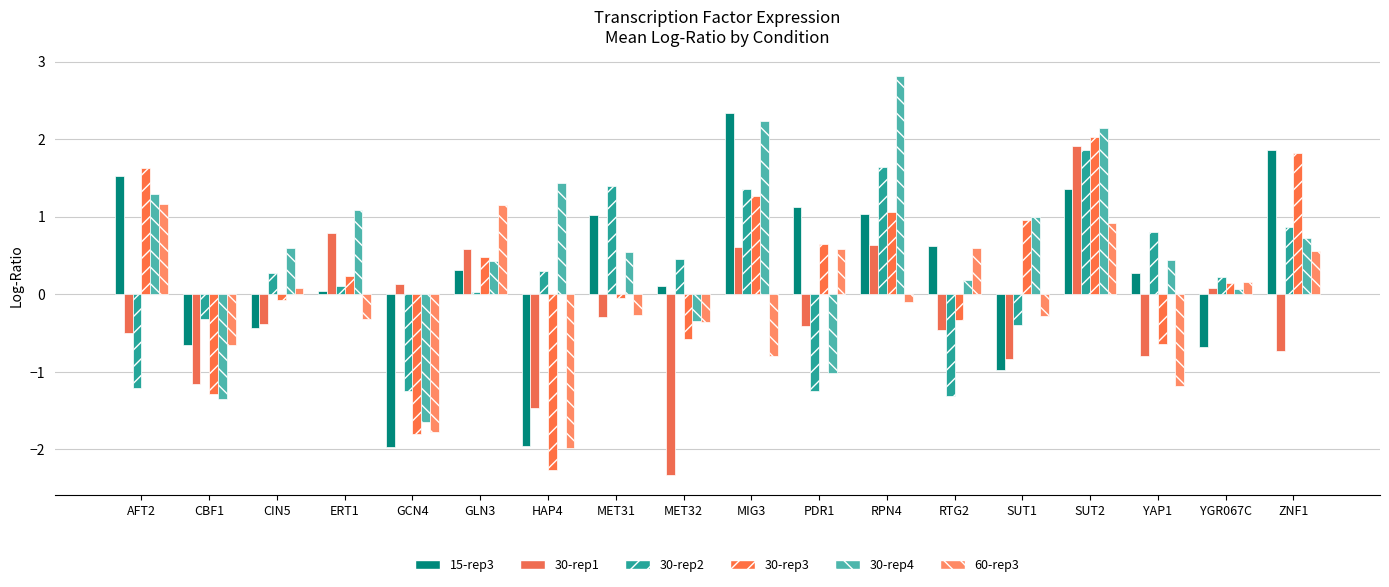

What is the label of the 5th bar from the right?

SUT1